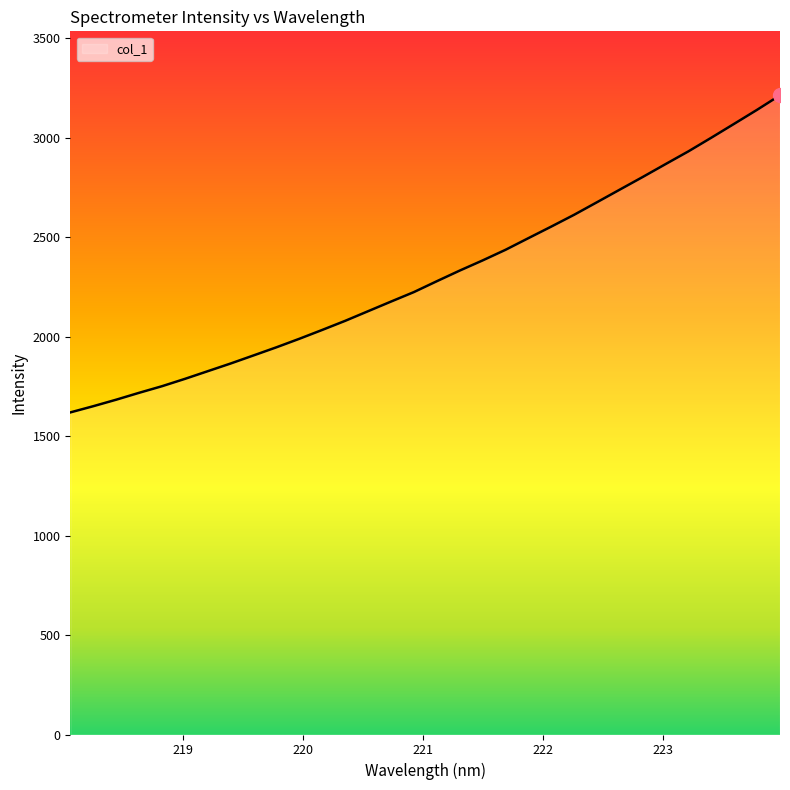

What is the smallest value displayed?

1619.3